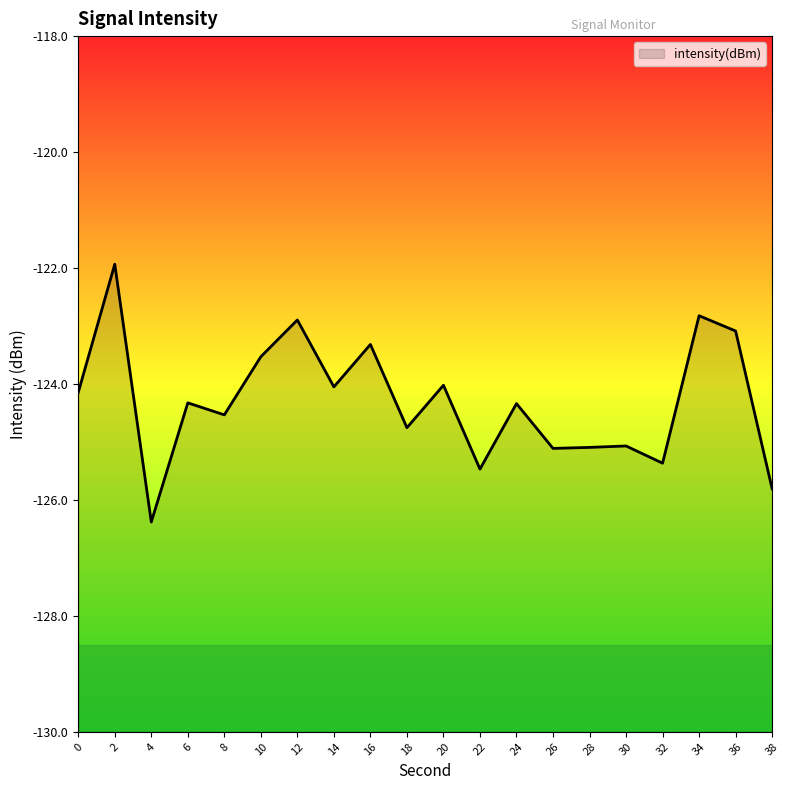

Reading left to right, what are all the values shown in this chart?

0=-124.1	2=-121.9	4=-126.4	6=-124.3	8=-124.5	10=-123.5	12=-122.9	14=-124.1	16=-123.3	18=-124.8	20=-124.0	22=-125.5	24=-124.3	26=-125.1	28=-125.1	30=-125.1	32=-125.4	34=-122.8	36=-123.1	38=-125.8